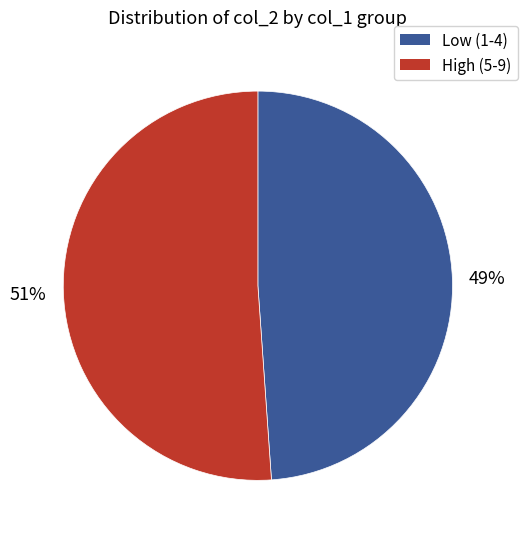

Is it true that Low (1-4) is 49% of the pie?

True